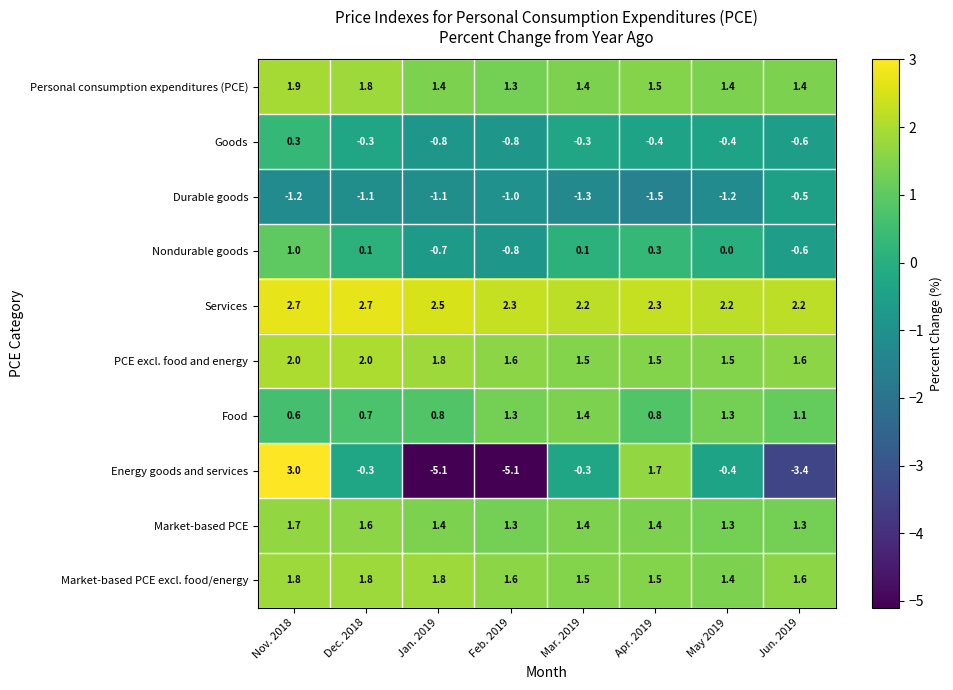

At which label is Durable goods closest to -1?

Feb. 2019